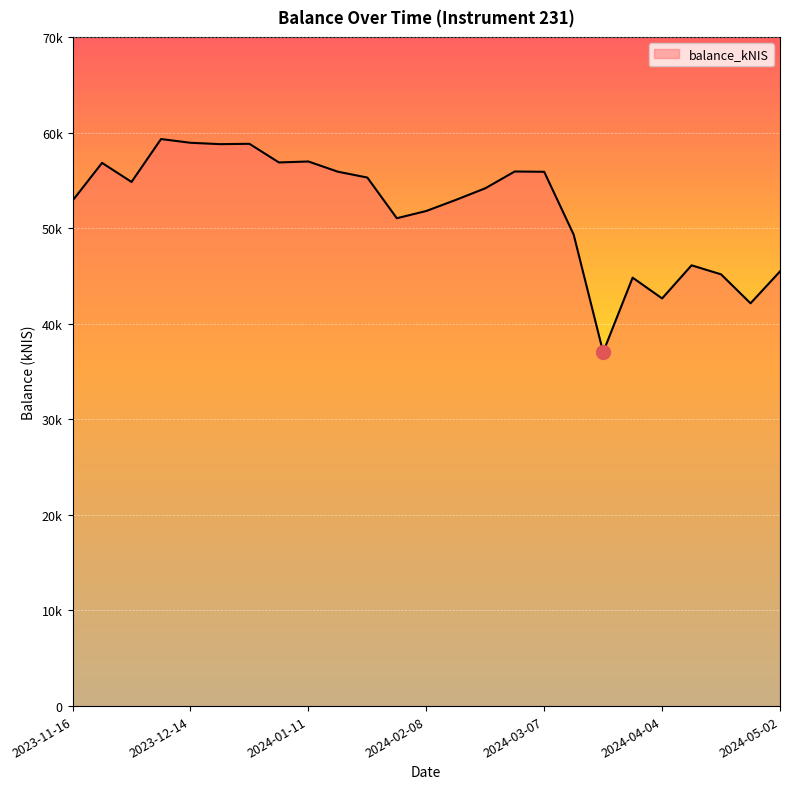

Where is the data nearest to the value 48167?

2024-03-14